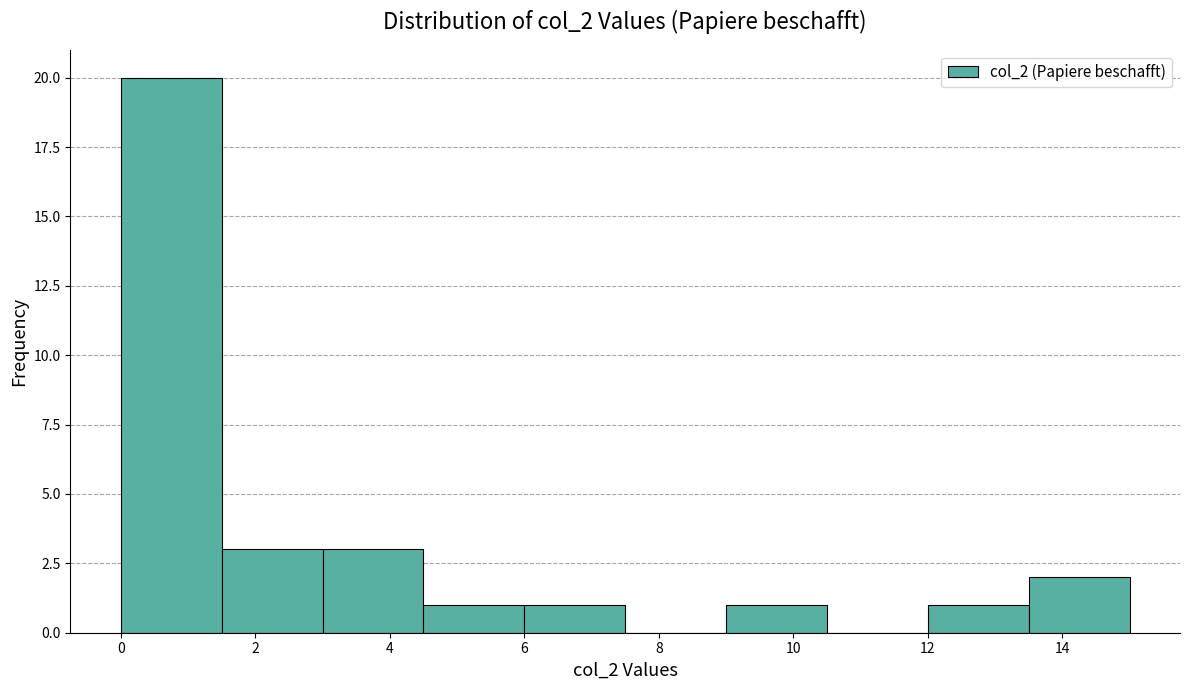

What is the height of the bar covering 9.0 to 10.5 on the x-axis? Neither the bar edges nor the heights are printed on the chart, so give them approximately, as read against the axes.

1